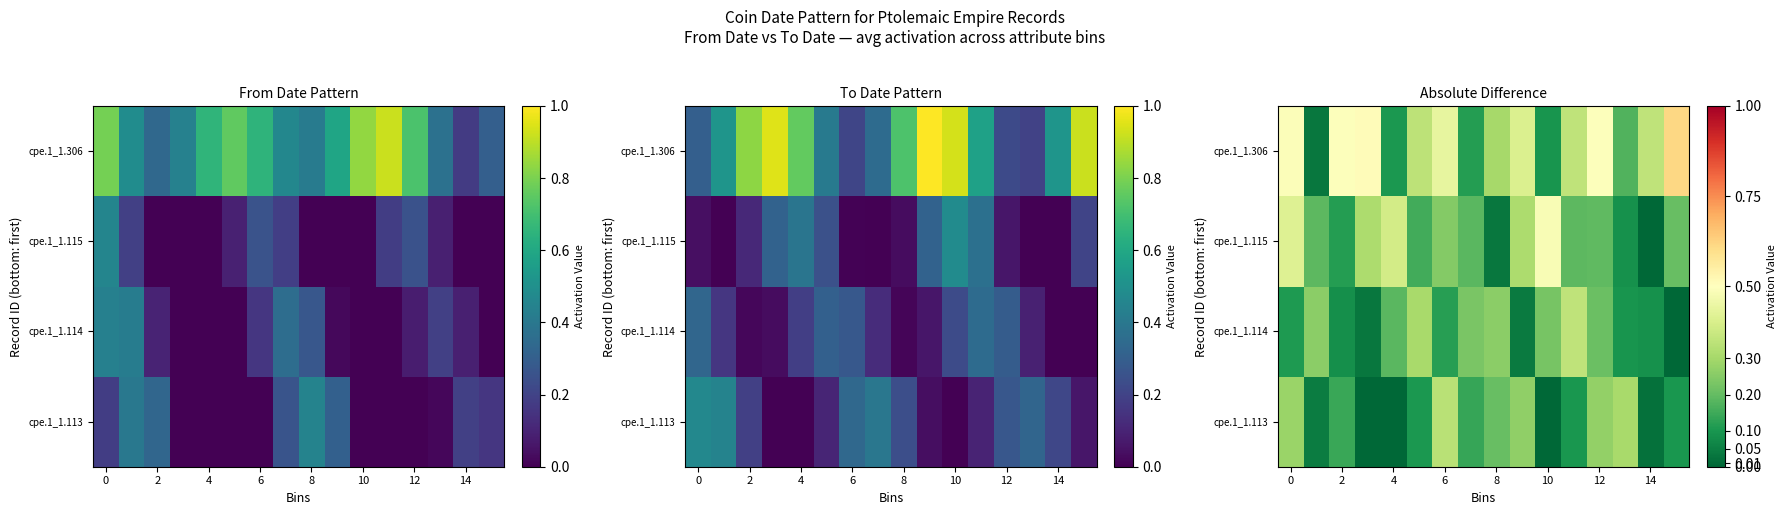

What is the total value across all series at 0?

1.3